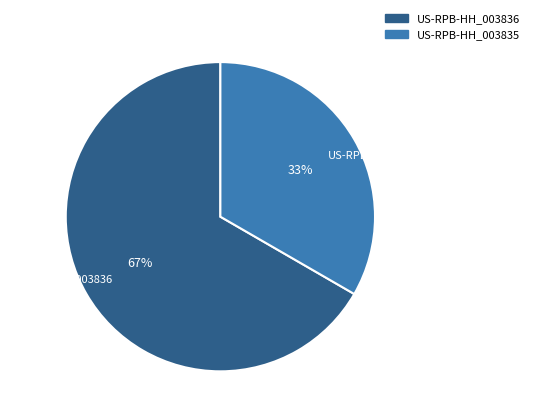

Does US-RPB-HH_003836 account for over 50% of the chart?

Yes